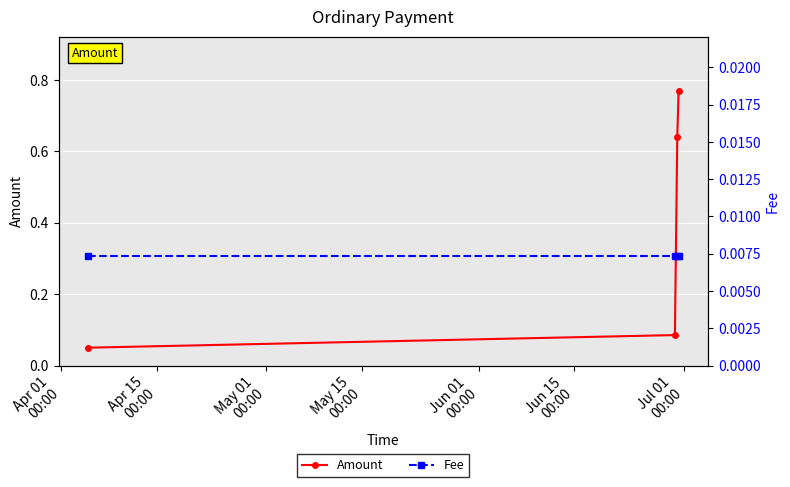

True or false: Fee has a value of 0.0 at May 01
00:00.

True